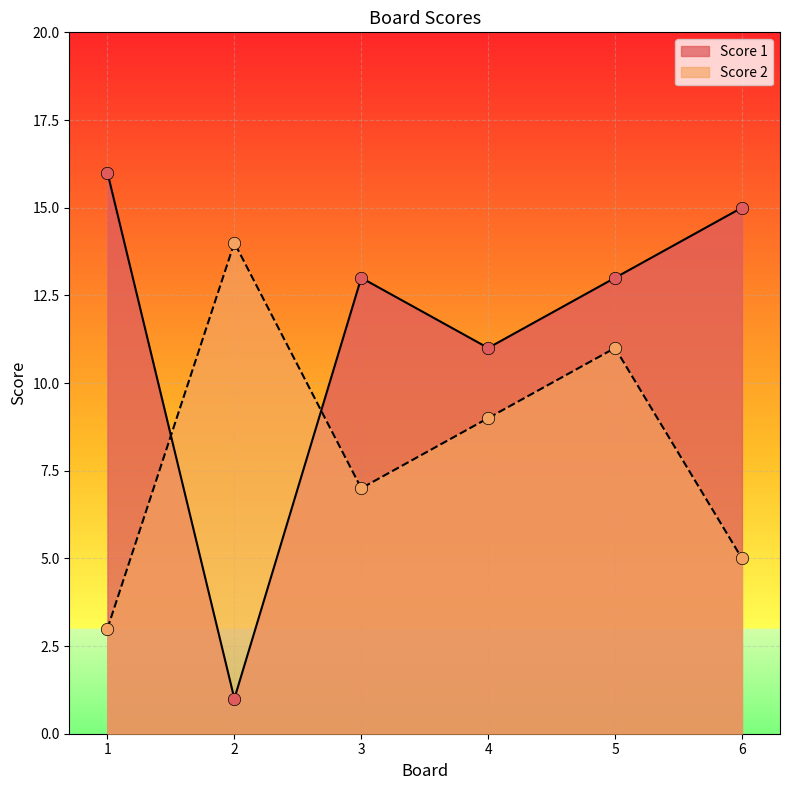

Which series contains the highest Y value?

Score 1